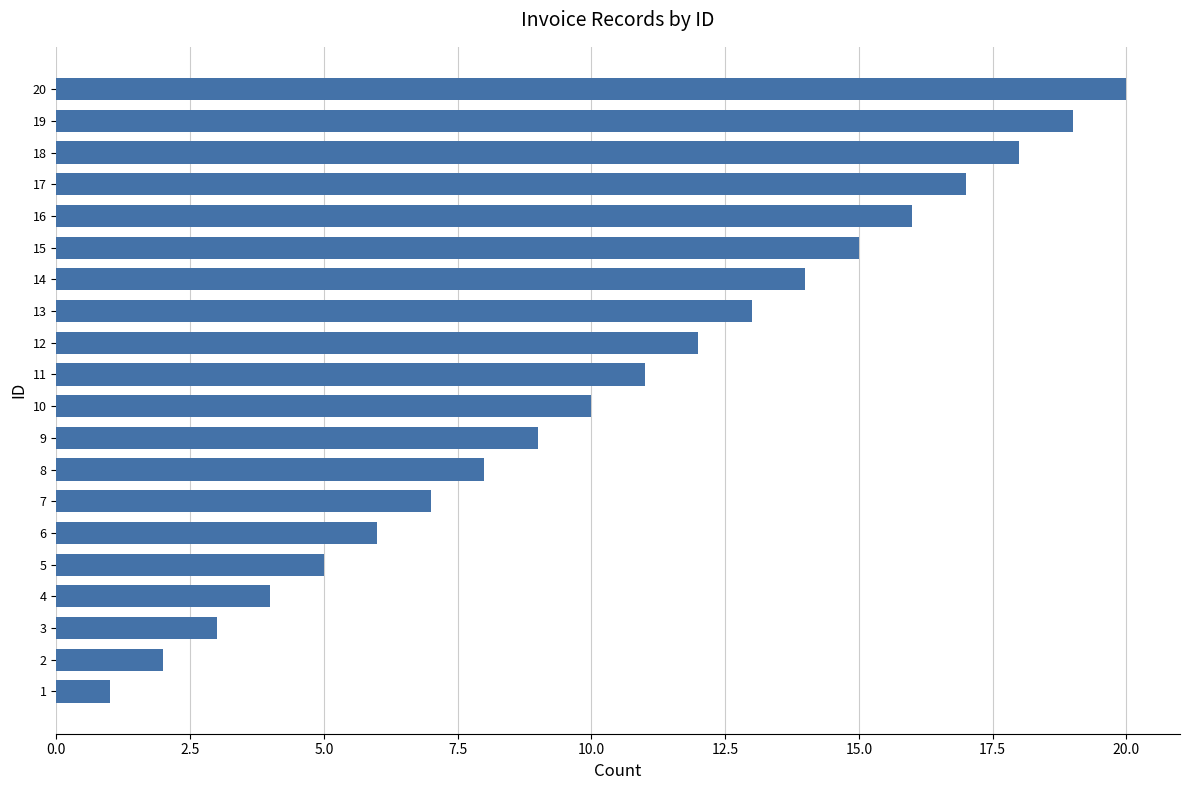

Rank the categories by value from lowest to highest.

1, 2, 3, 4, 5, 6, 7, 8, 9, 10, 11, 12, 13, 14, 15, 16, 17, 18, 19, 20